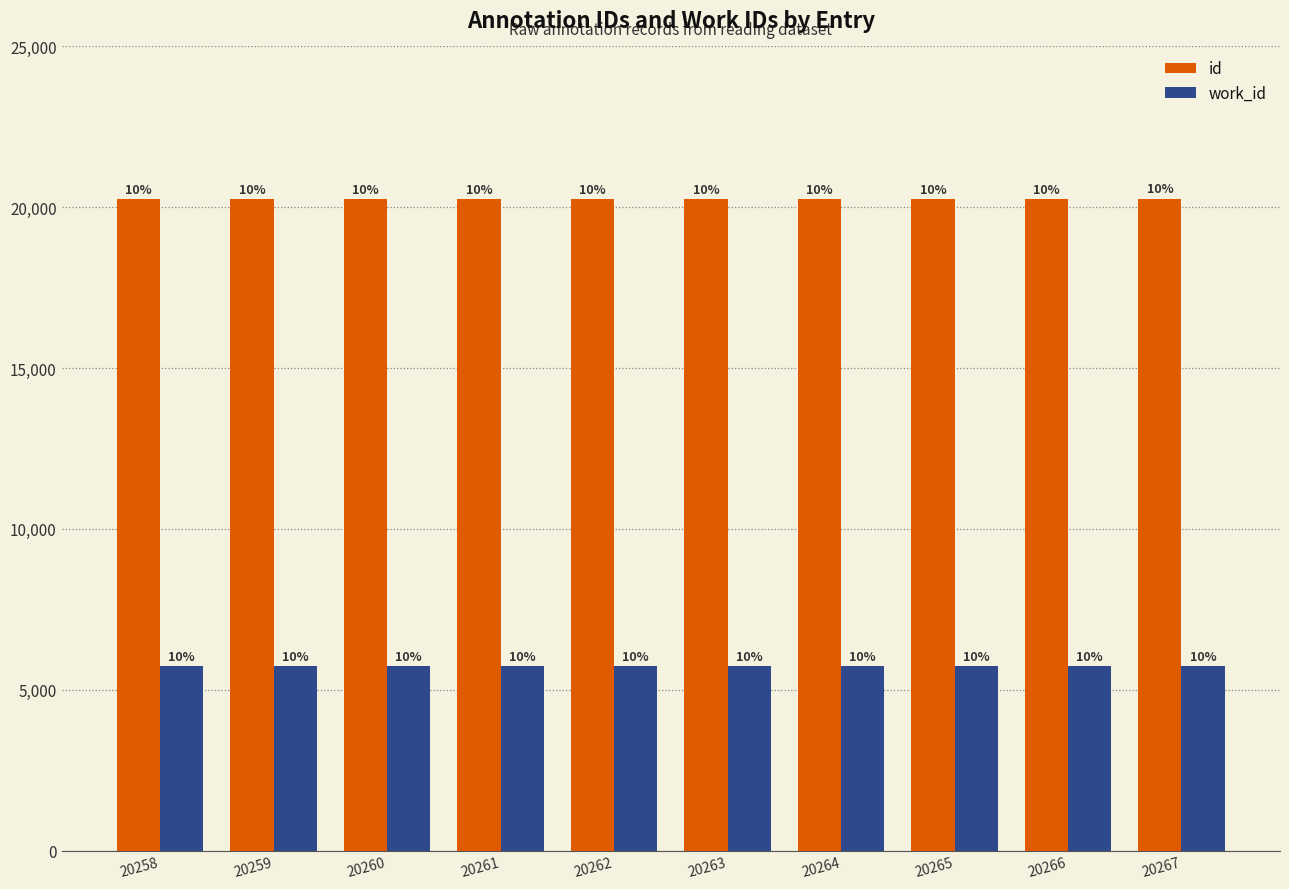

Reading left to right, list all the values displayed in this chart.

id: 20258=20258	20259=20259	20260=20260	20261=20261	20262=20262	20263=20263	20264=20264	20265=20265	20266=20266	20267=20267
work_id: 20258=5736	20259=5736	20260=5736	20261=5736	20262=5736	20263=5736	20264=5736	20265=5736	20266=5736	20267=5736